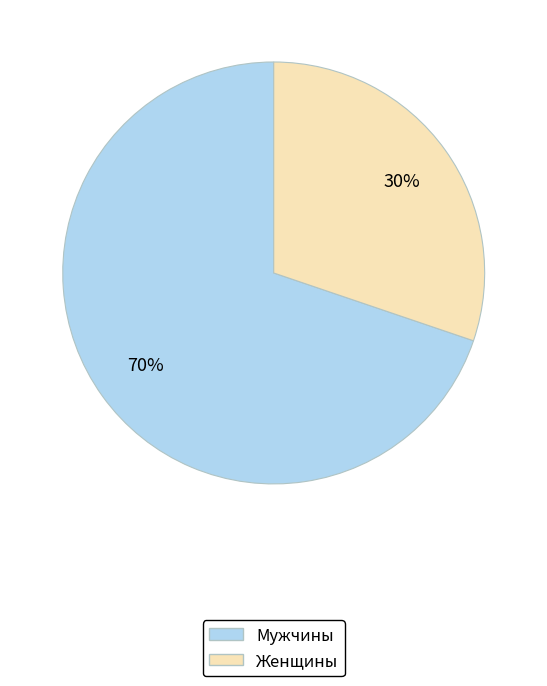

Rank the categories by value from lowest to highest.

Женщины, Мужчины